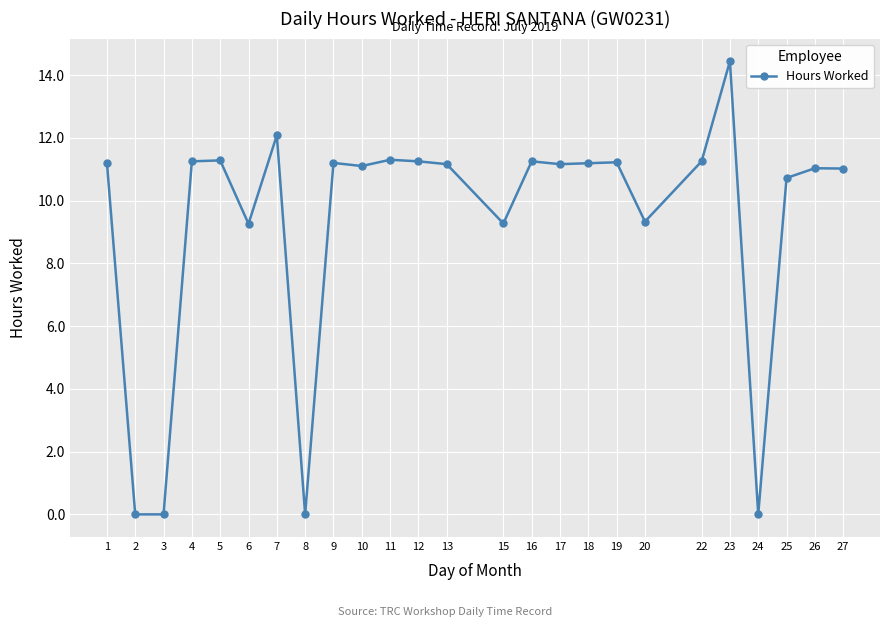

How many lines are shown in the chart?

1